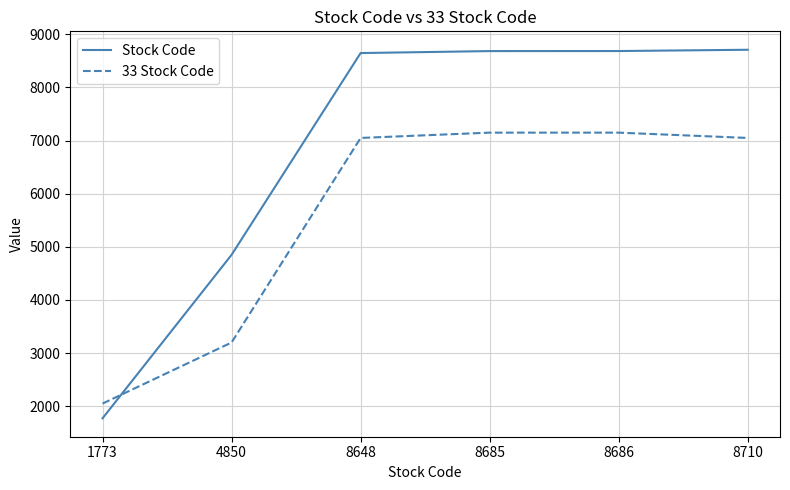

List the series in order of their overall mean, highest first.

Stock Code, 33 Stock Code